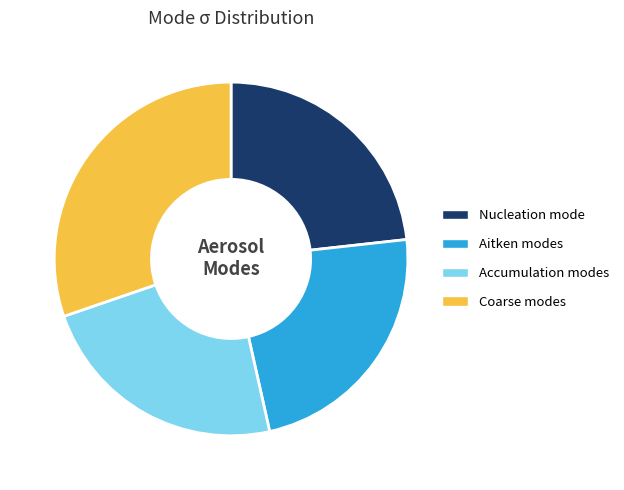

Is there a majority slice in this chart?

No